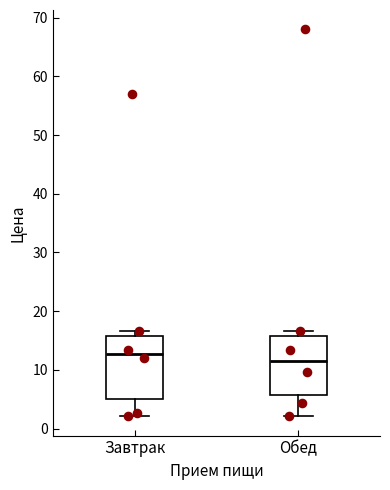

Reading left to right, read every box against the y-axis: the position of its median line, the range the box covers, and the ends of its whiskers. The values are not printed on the chart, so give them approximately, as read against the axis.

Завтрак: median 13, box 5 to 16, whiskers 2 to 17
Обед: median 12, box 6 to 16, whiskers 2 to 17